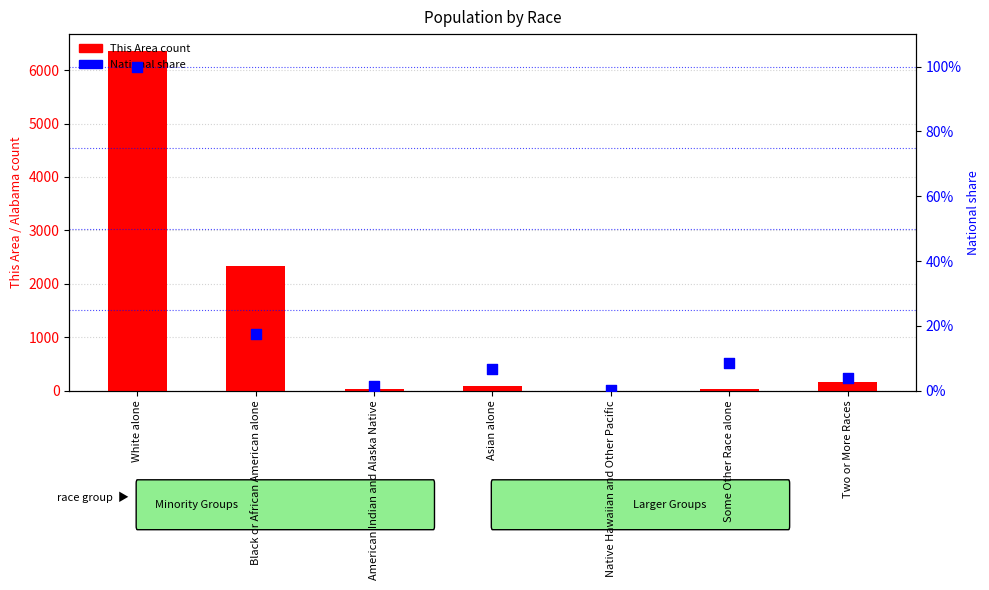

Is the value of This Area count at Two or More Races greater than the value of National (scaled) at White alone?

Yes